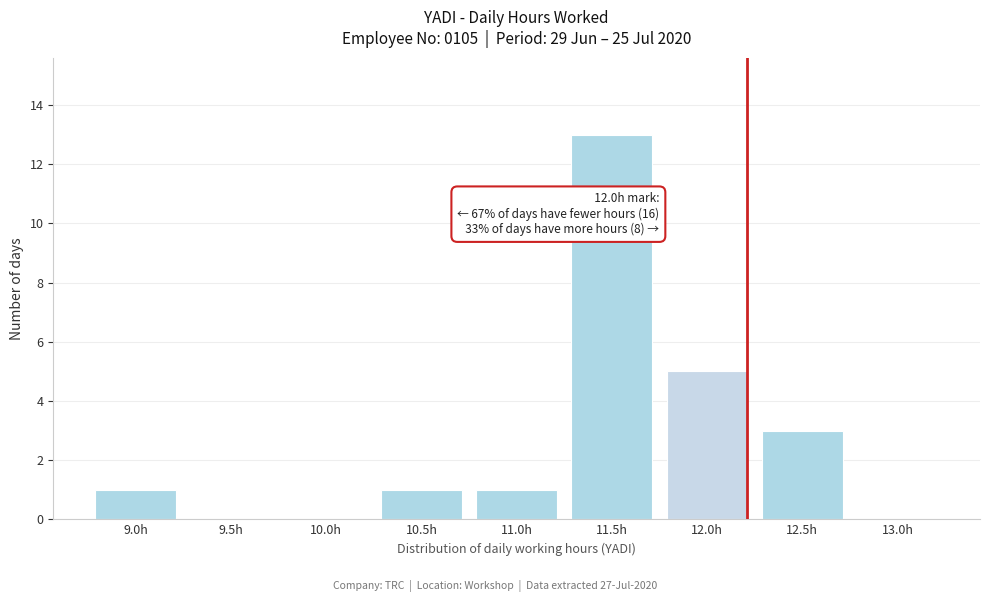

Reading right to left, what are all the values shown in this chart?

13.0h=0	12.5h=3	12.0h=5	11.5h=13	11.0h=1	10.5h=1	10.0h=0	9.5h=0	9.0h=1